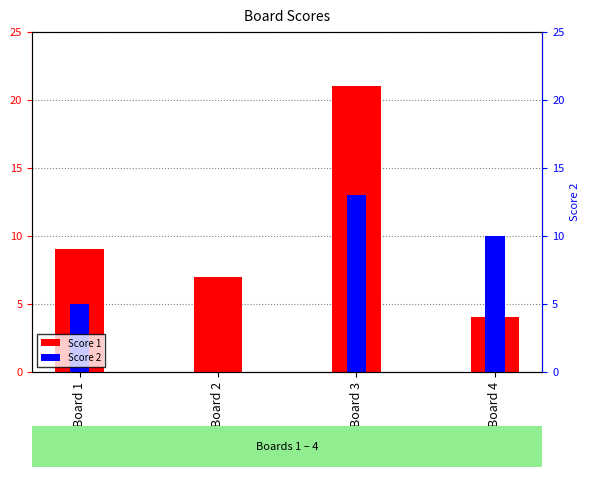

Where is Score 2 nearest to the value 6?

Board 1